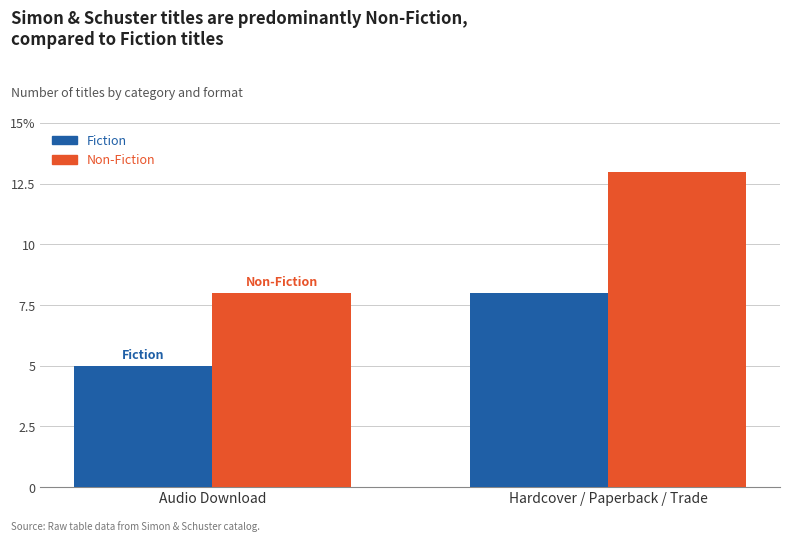

Does the chart contain any negative values?

No